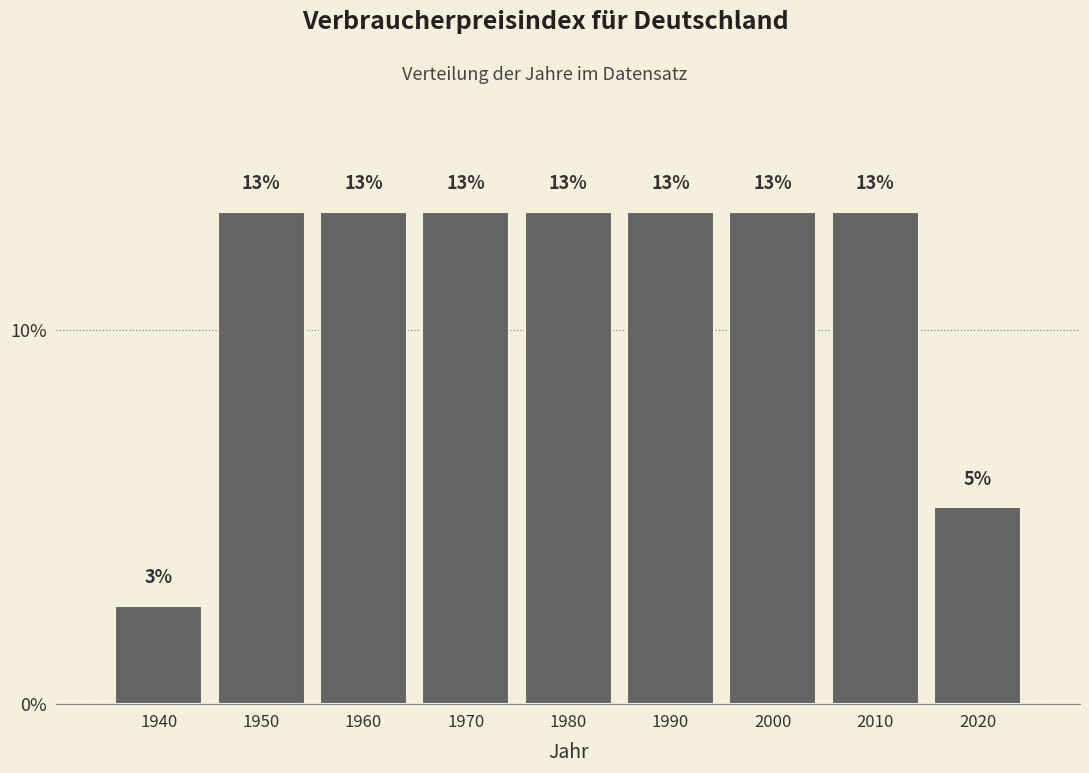

How many bars are there in total?

9